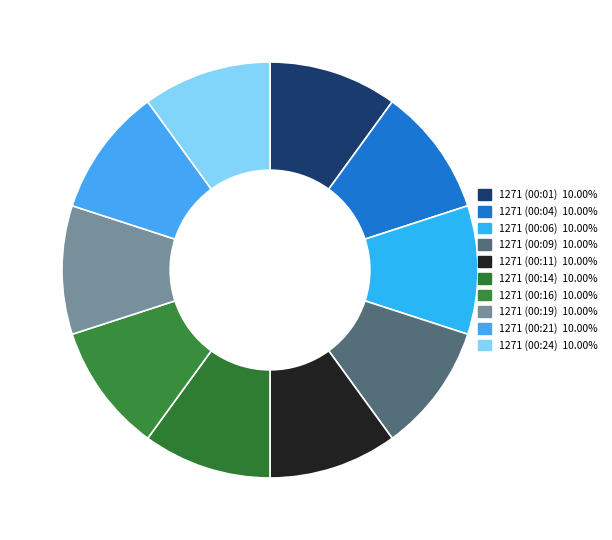

Count the number of slices in the pie.

10